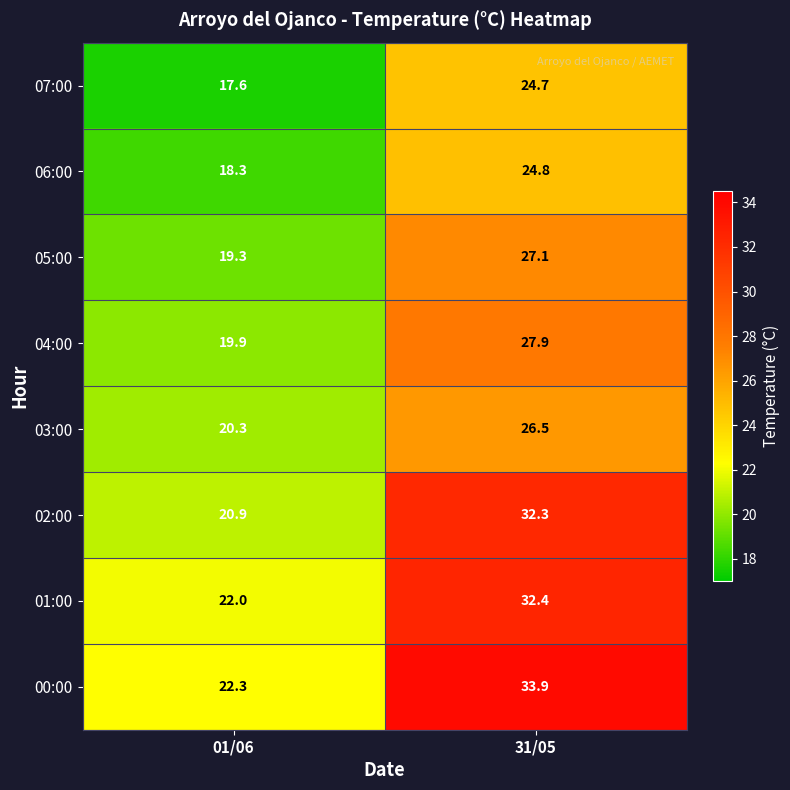

Reading left to right, transcribe all the data shown in this chart.

07:00: 17.6	24.7
06:00: 18.3	24.8
05:00: 19.3	27.1
04:00: 19.9	27.9
03:00: 20.3	26.5
02:00: 20.9	32.3
01:00: 22.0	32.4
00:00: 22.3	33.9